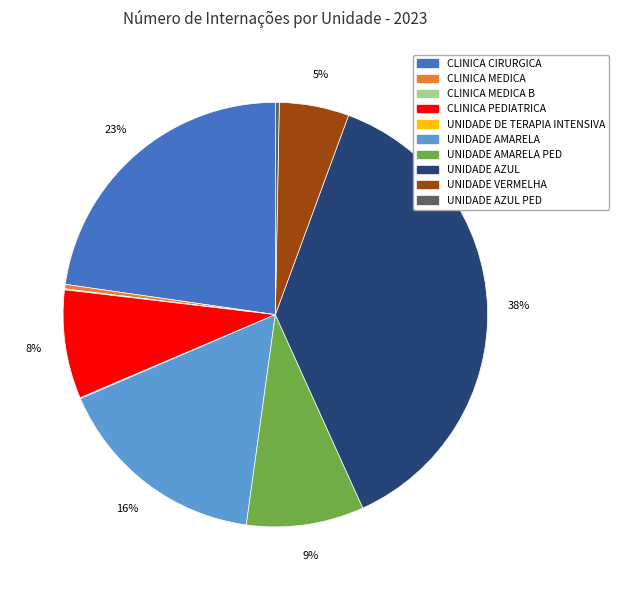

To the nearest percent, what is the difference between the UNIDADE AMARELA PED and UNIDADE VERMELHA slice percentages?

4%